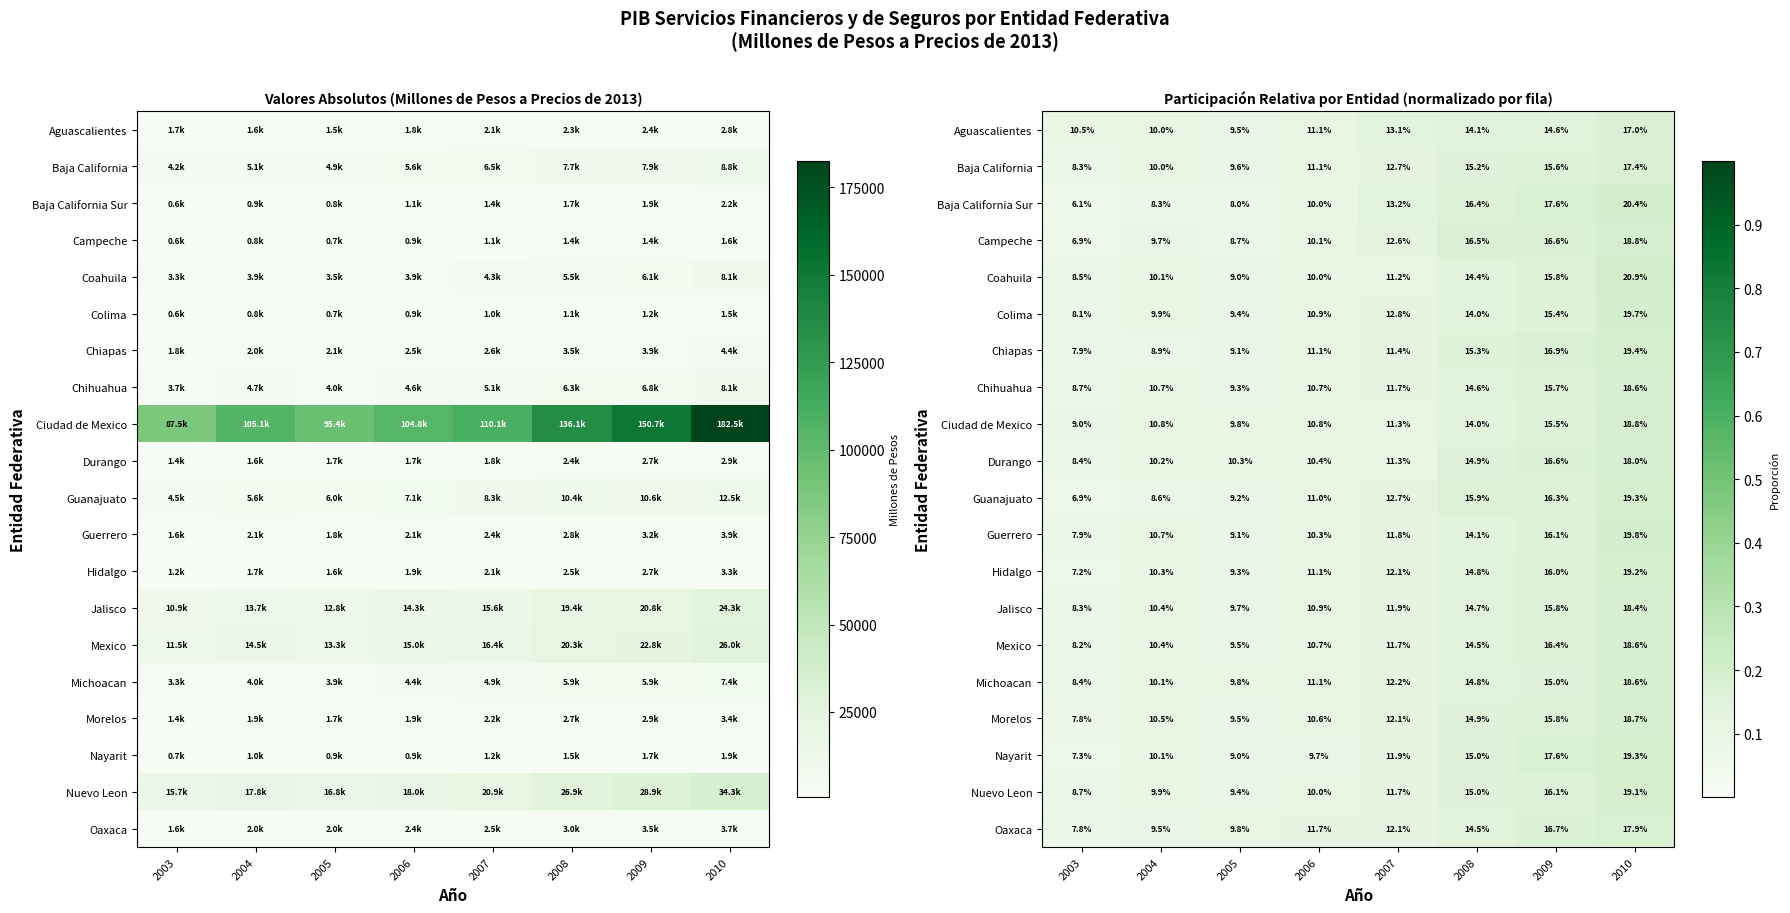

What is the difference between the maximum and minimum values in the Guanajuato series?

0.1